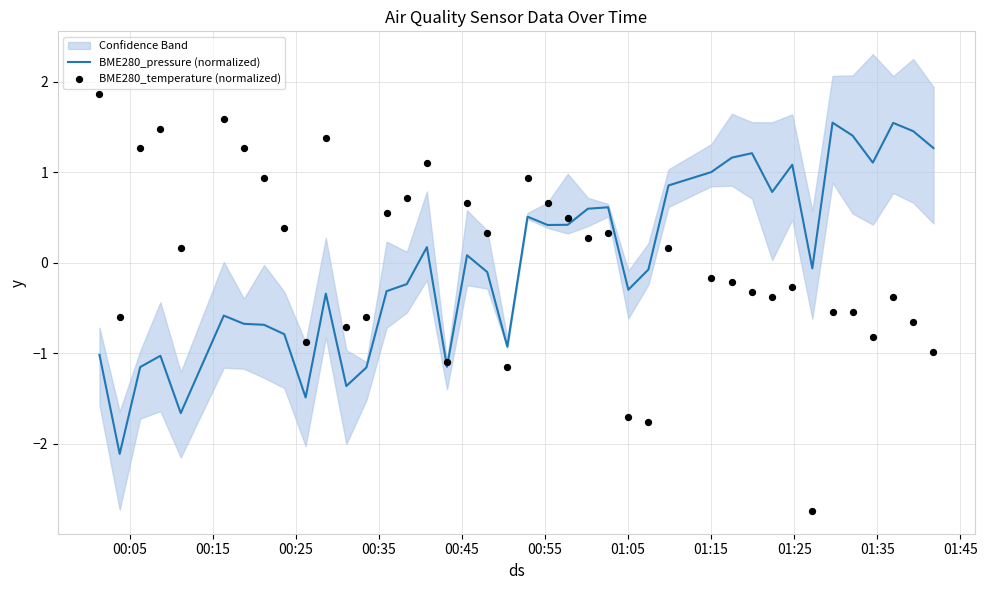

At how many categories does at least one series exceed -2?

40